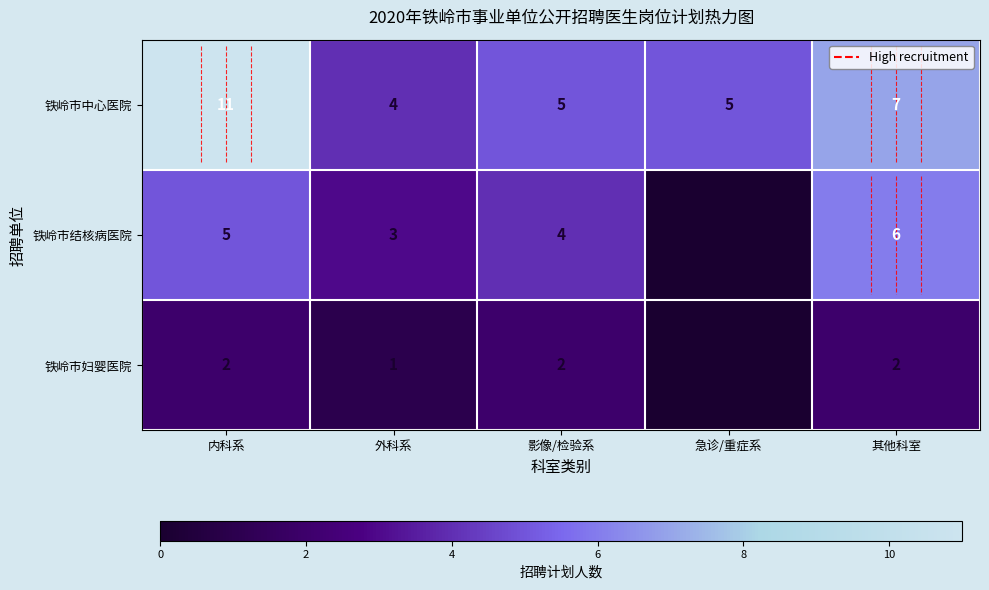

True or false: 铁岭市妇婴医院 has a value of 0 at 急诊/重症系.

True